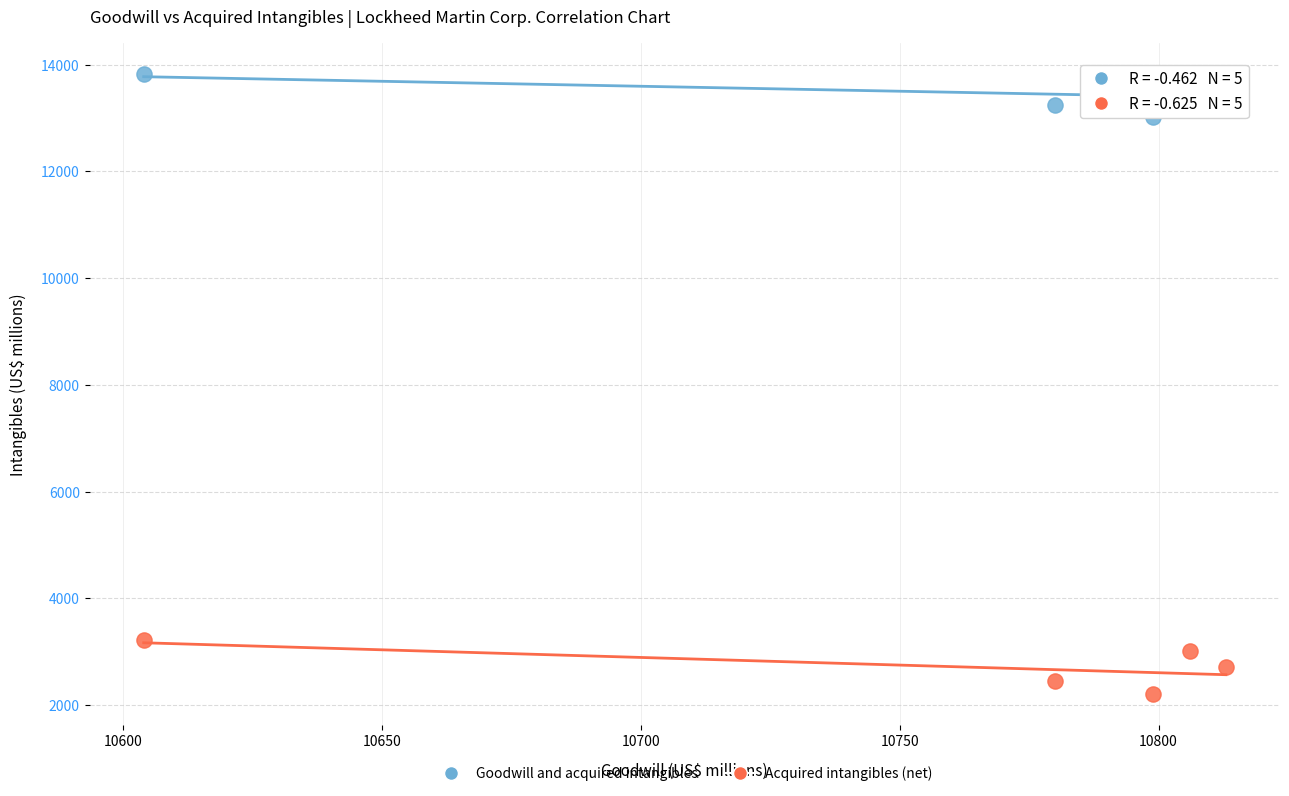

Which series contains the highest Y value?

Goodwill and acquired intangibles